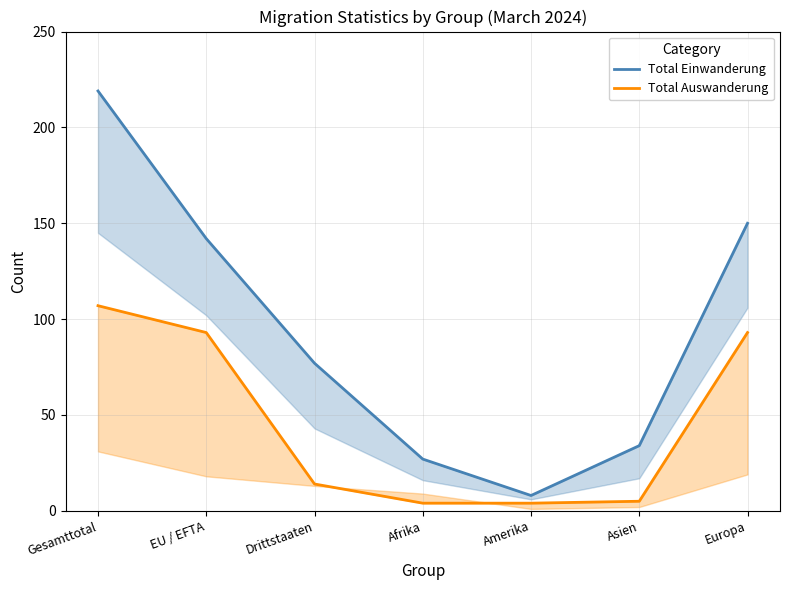

List the series in order of their overall mean, lowest first.

Total Auswanderung, Total Einwanderung